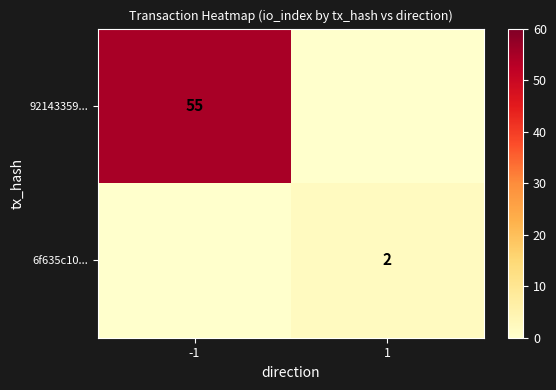

True or false: 6f635c10... has a value of 1 at 1.

False